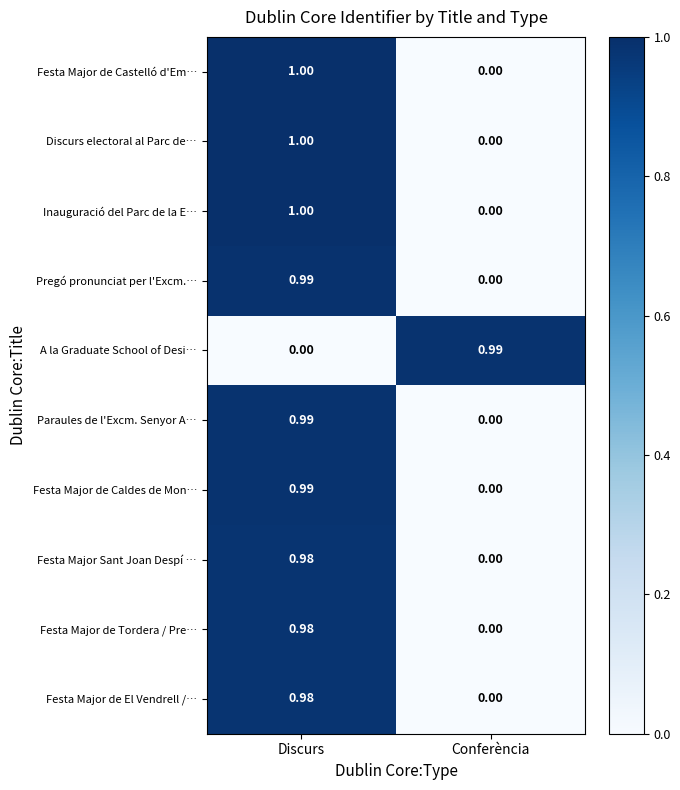

At which category is the sum across all series the highest?

Discurs